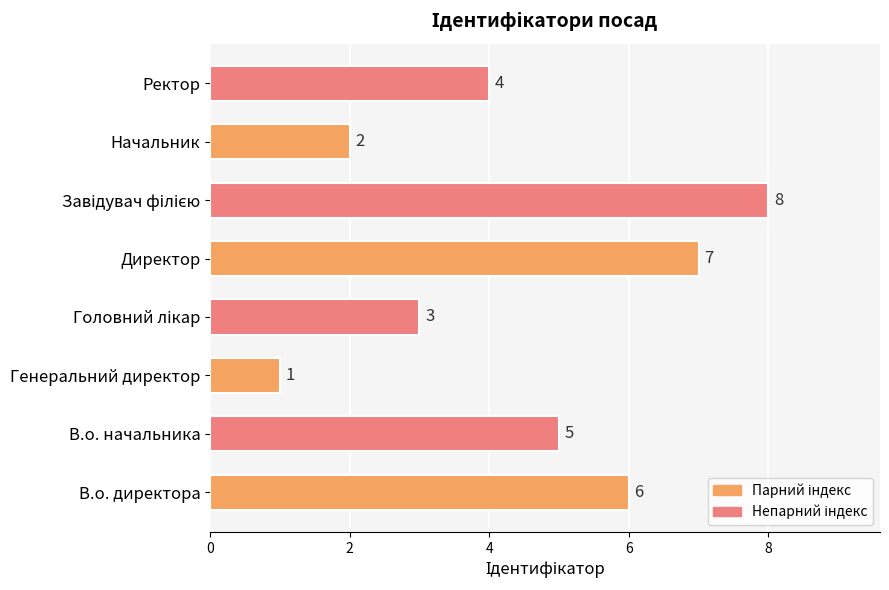

True or false: the data shows 6 at В.о. директора.

True